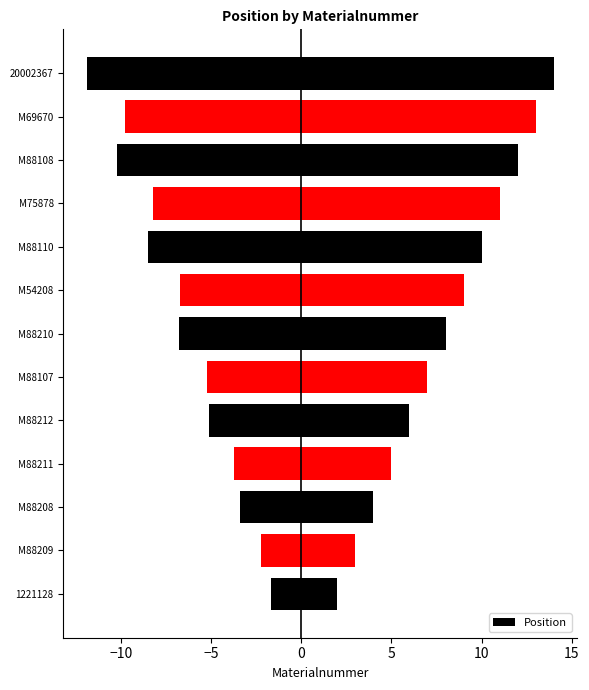

What is the sum of all values?

104